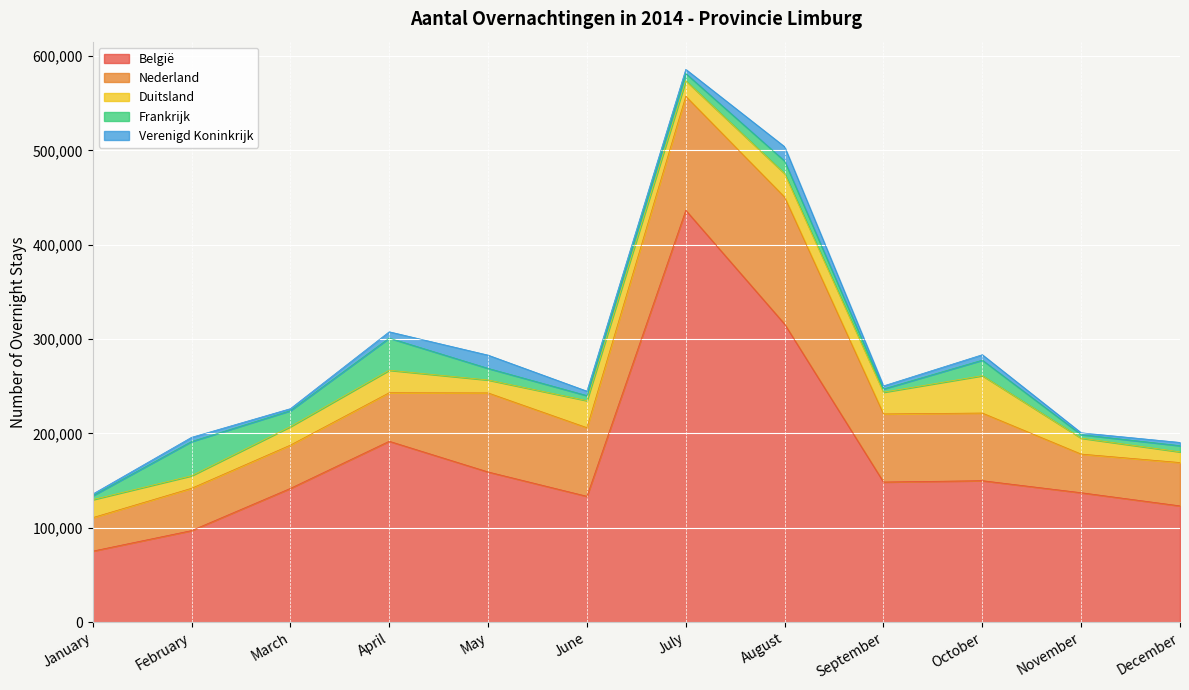

How many lines are shown in the chart?

5